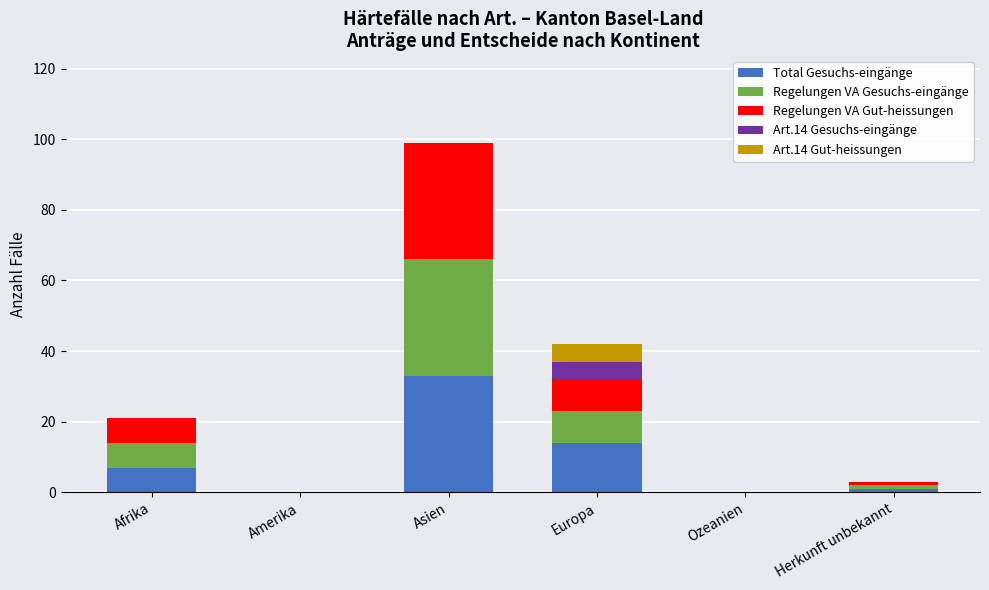

Reading right to left, list the values for the Total Gesuchs-eingänge series.

Herkunft unbekannt=1	Ozeanien=0	Europa=14	Asien=33	Amerika=0	Afrika=7